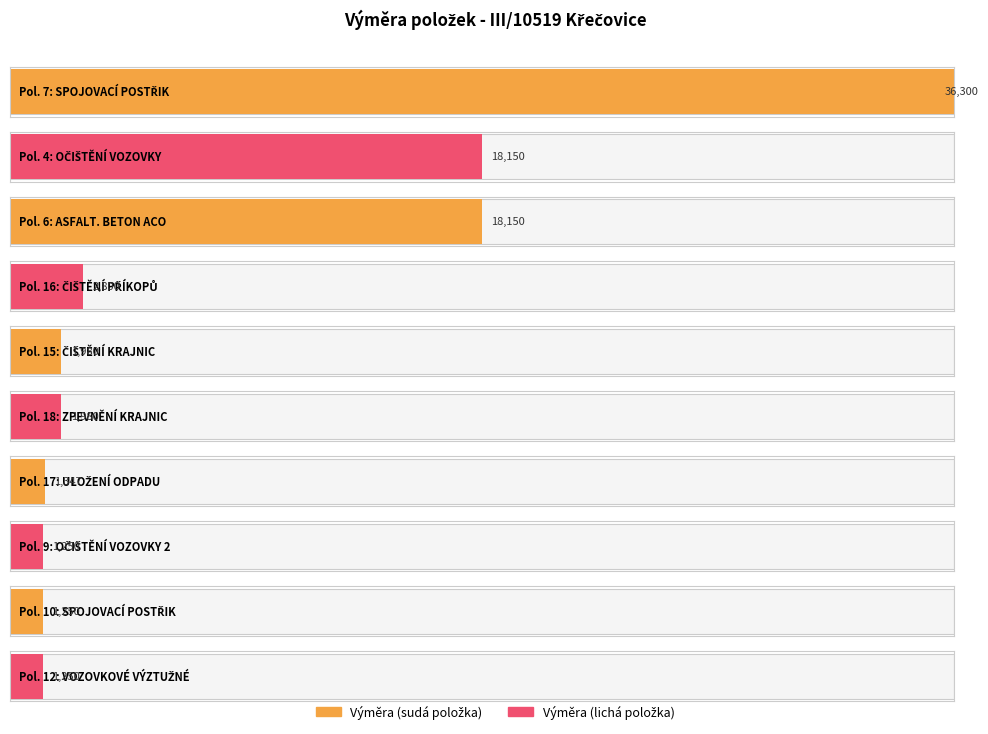

What is the smallest value displayed?

1